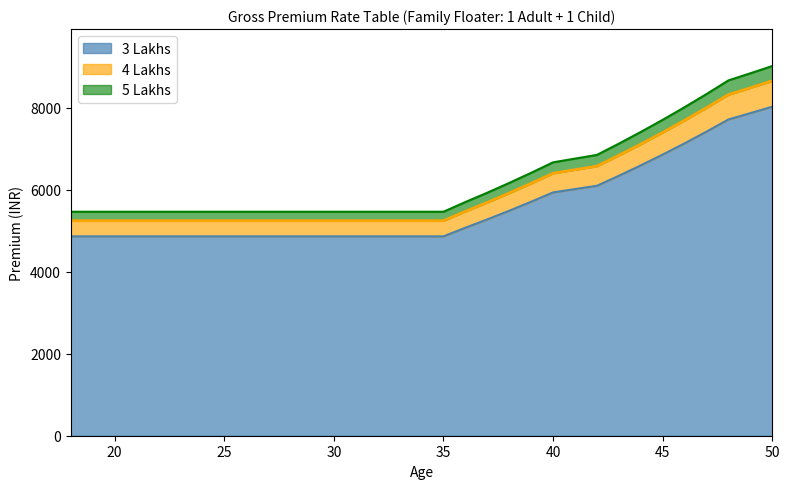

What are all the series names shown in the legend?

3 Lakhs, 4 Lakhs, 5 Lakhs